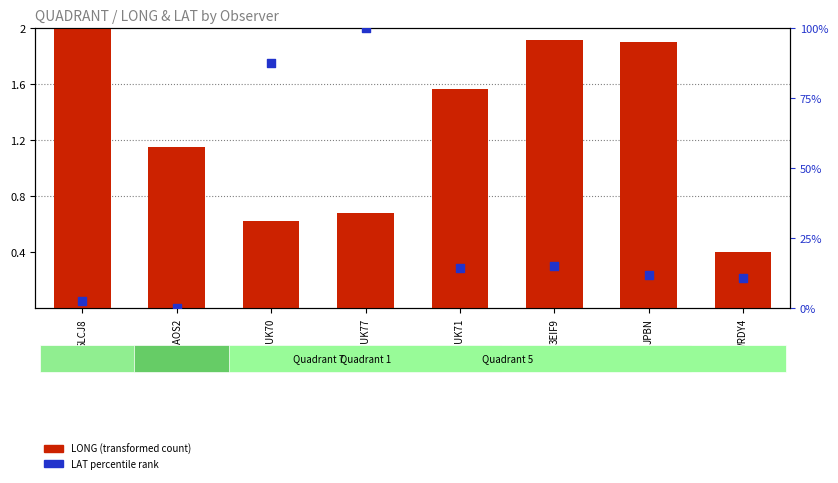

Is the value of LONG (transformed count) at MAOS2 greater than the value of LAT percentile rank at AMOUK77?

No